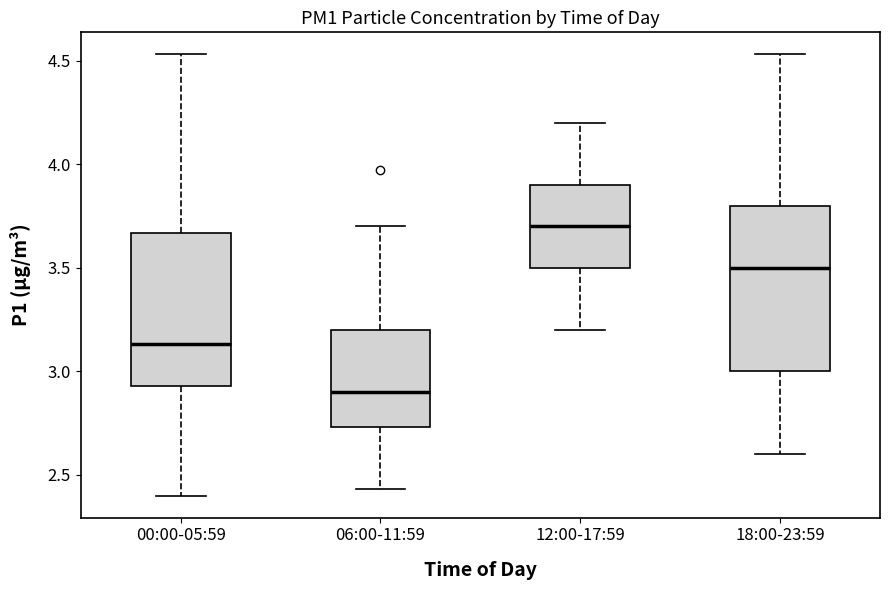

Which box's median line is the highest?

12:00-17:59